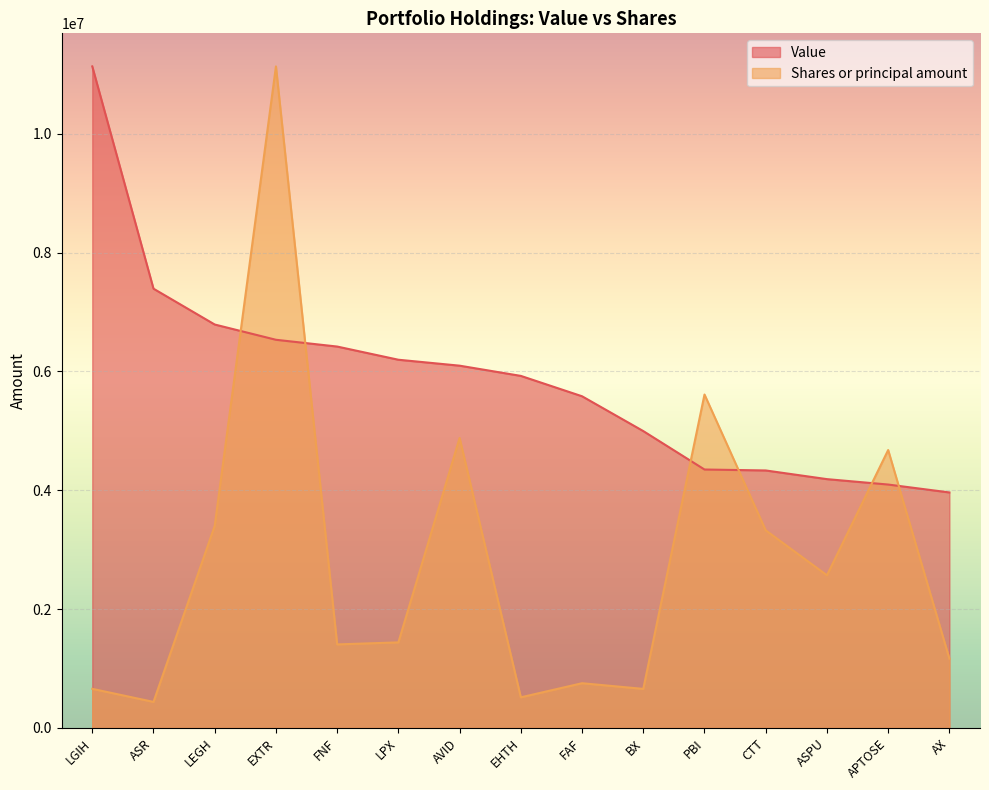

What is the value of the Shares or principal amount point at the 12th from the left?

3324993.0